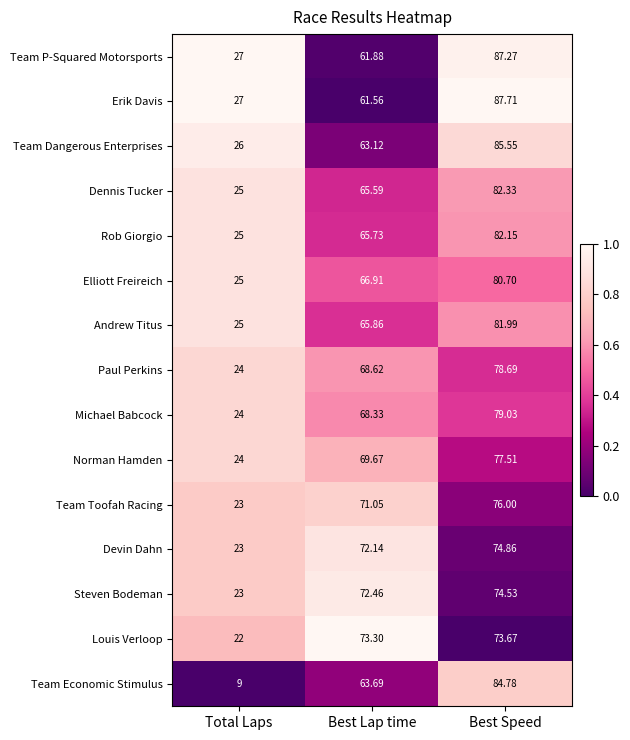

List the labels in order of Team Dangerous Enterprises value, largest first.

Best Speed, Best Lap time, Total Laps